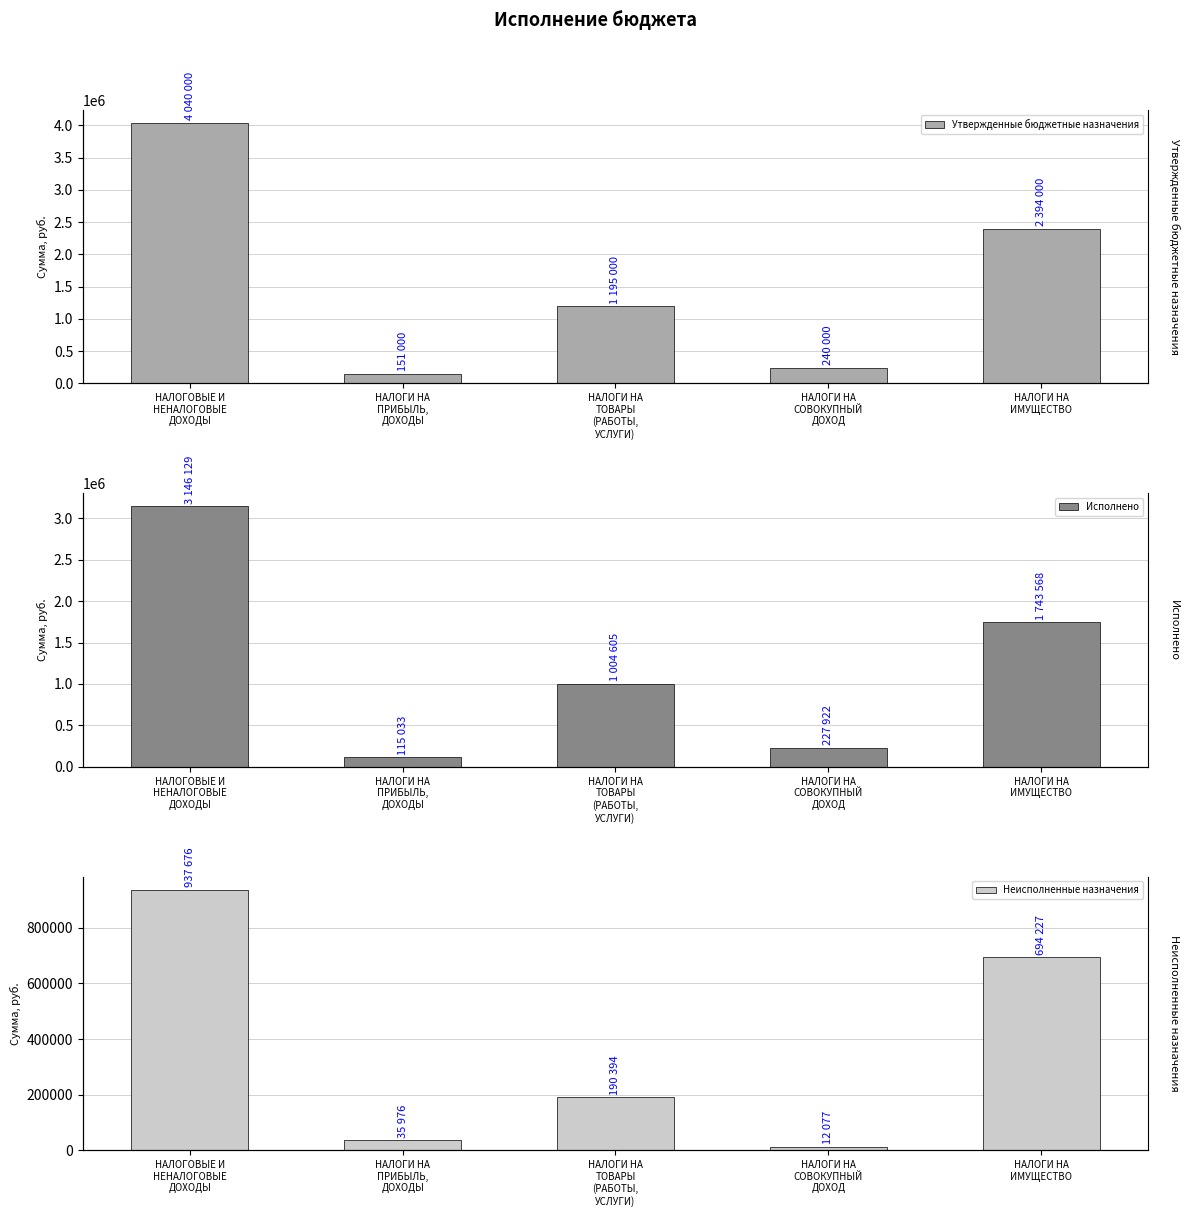

How many values in the Утвержденные бюджетные назначения series are below 1195000?

2